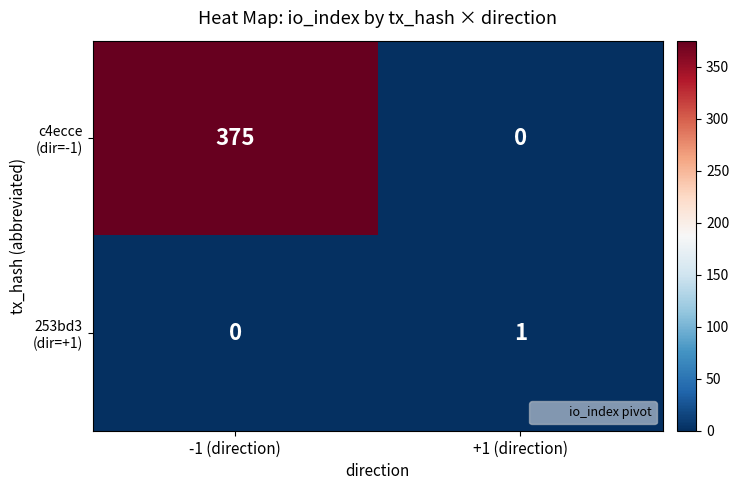

At which category is the sum across all series the highest?

-1 (direction)